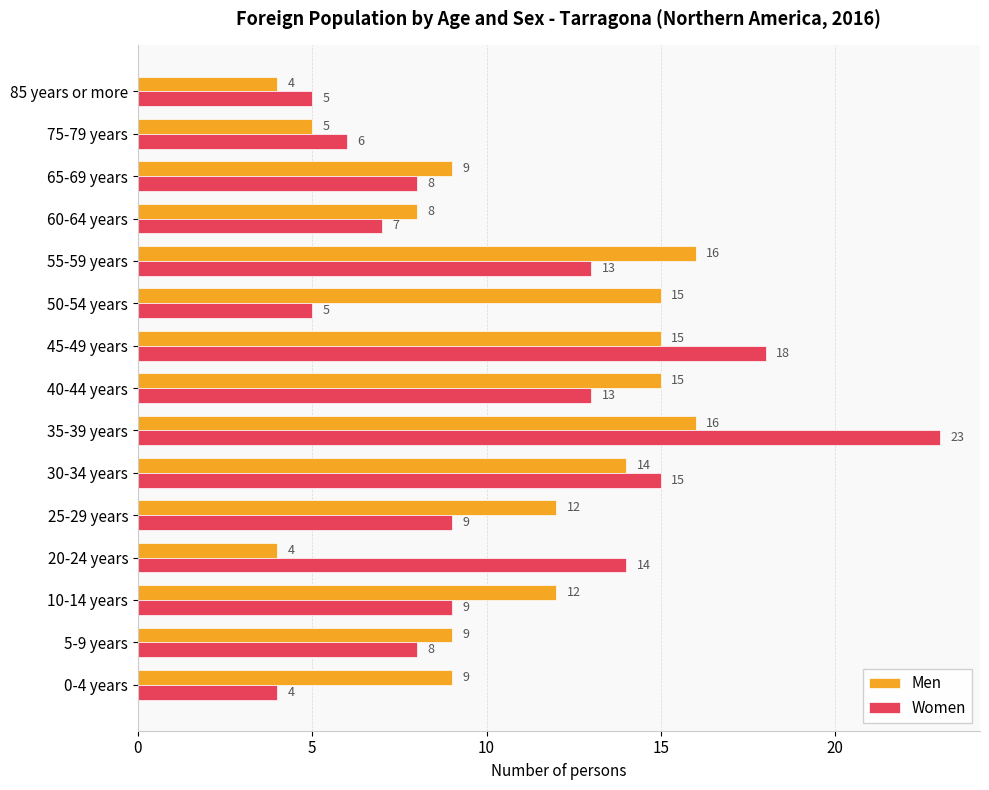

How many data points does each series have?

15